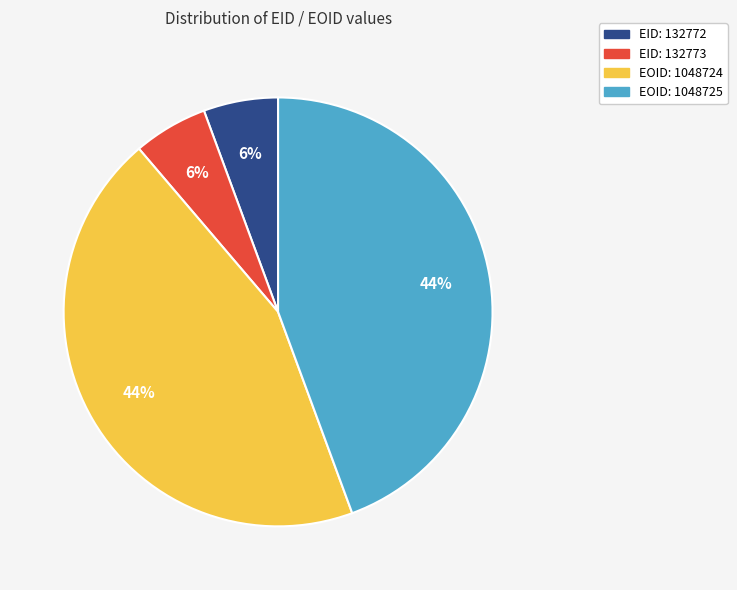

Count the number of slices in the pie.

4